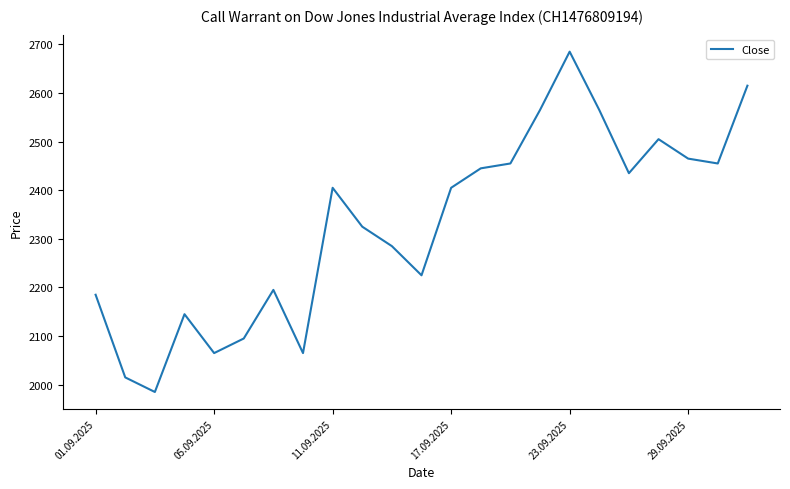

How many lines are shown in the chart?

1